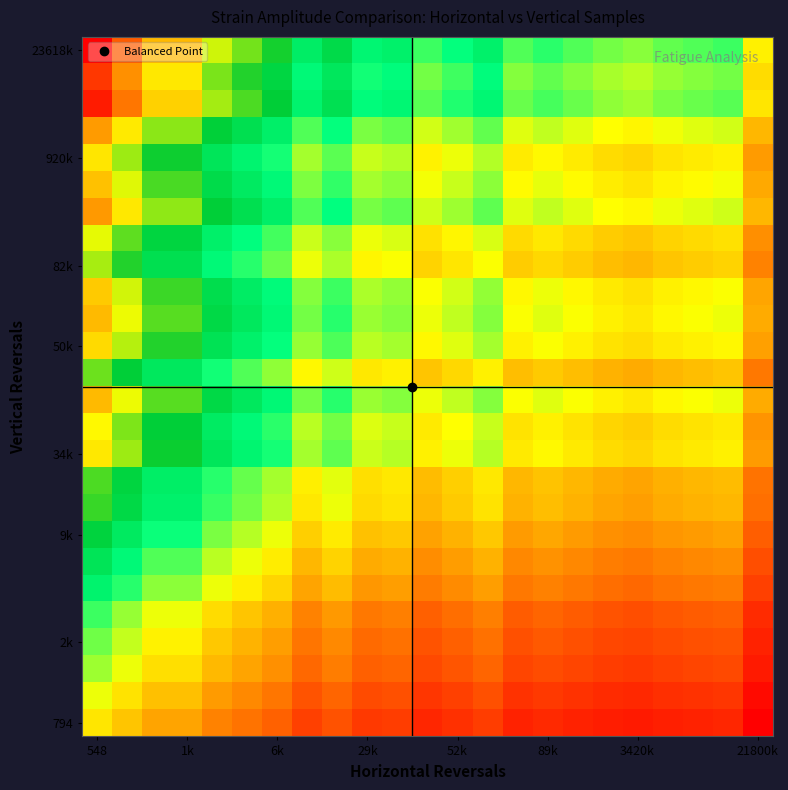

At which category is the sum across all series the highest?

548